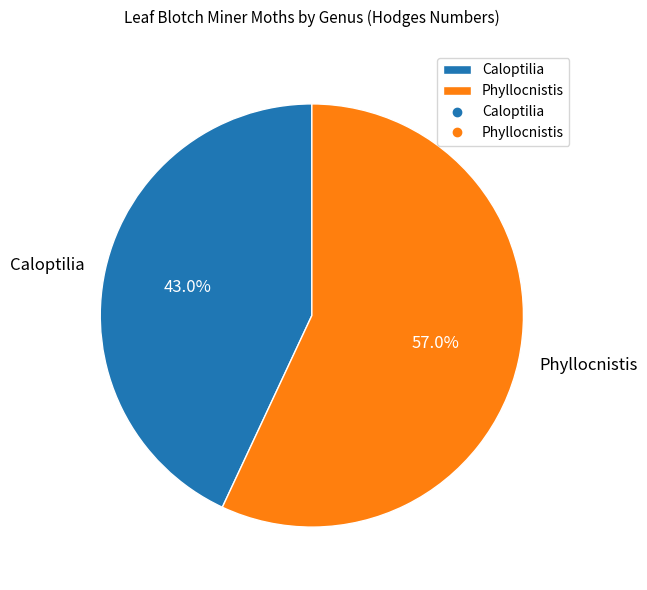

Rank the categories by value from lowest to highest.

Caloptilia, Phyllocnistis